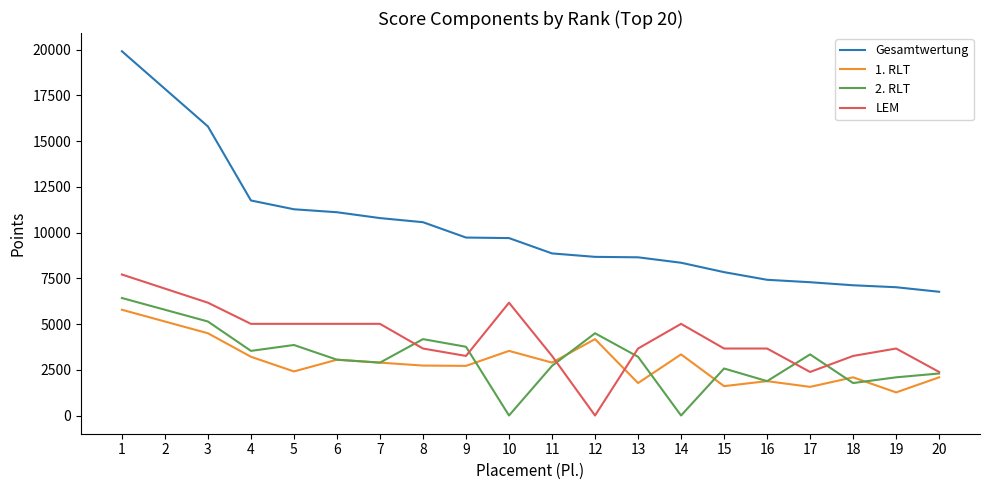

The 2. RLT series shows 2714 at 11. True or false?

True